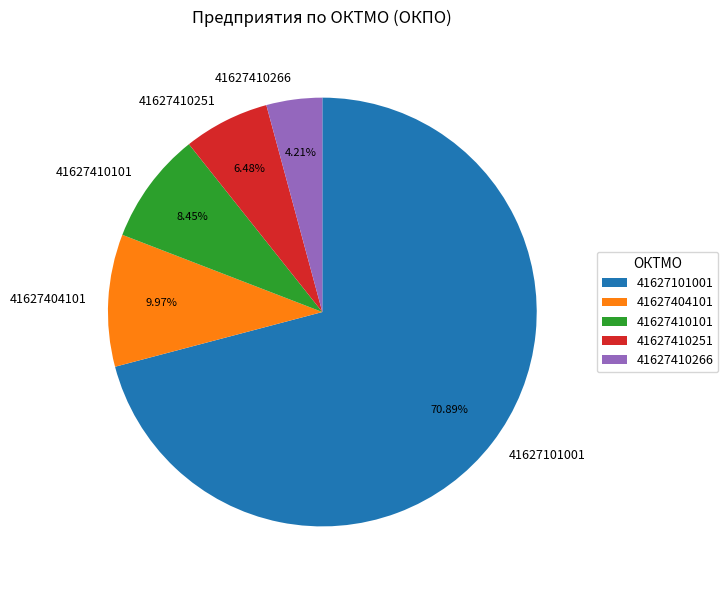

Which slice is the largest?

41627101001